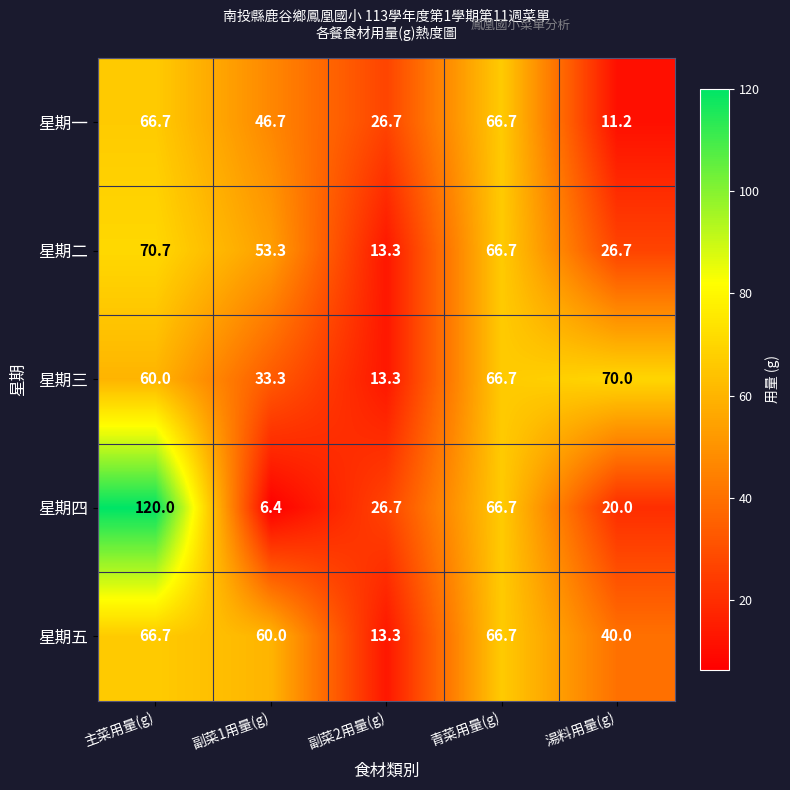

What is the difference between the maximum and second lowest values in the 星期一 series?

40.0